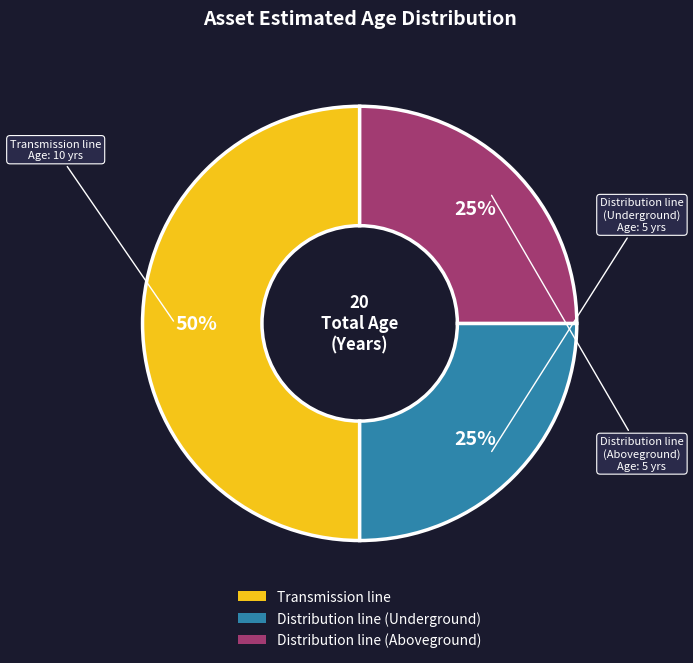

What is the ratio of the value at Transmission line to the value at Distribution line (Underground)?

2.0